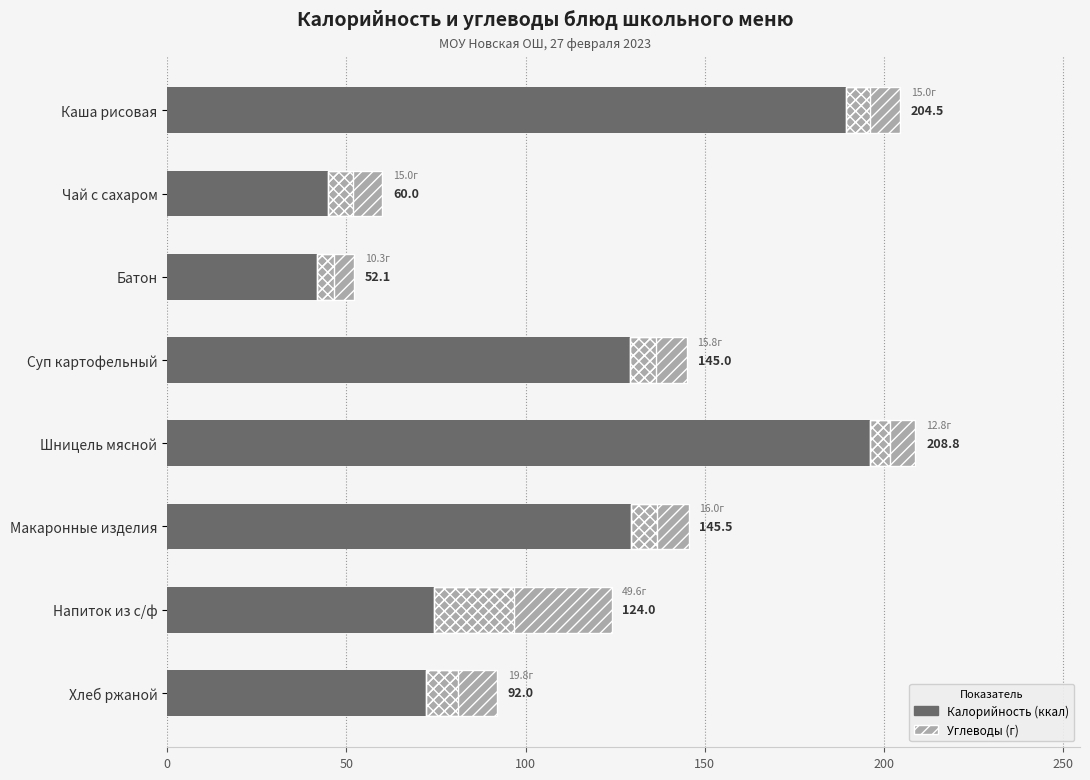

What is the difference between the Калорийность (ккал) values at Чай с сахаром and Хлеб ржаной?

32.0